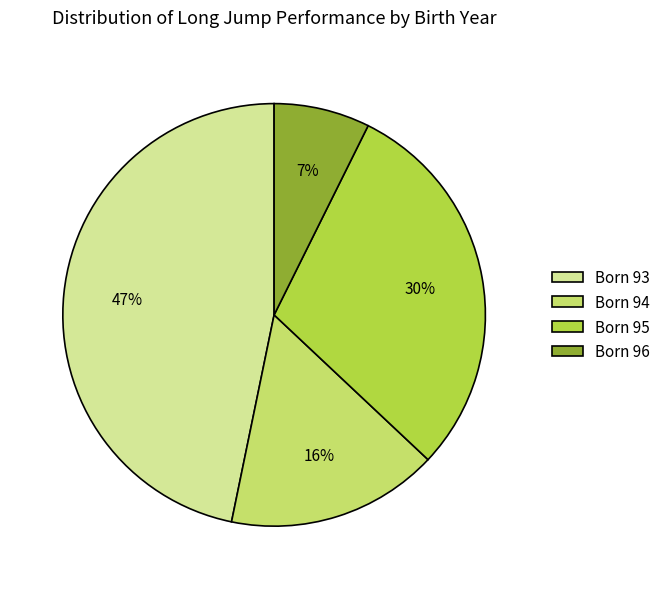

Rank the categories by value from highest to lowest.

Born 93, Born 95, Born 94, Born 96